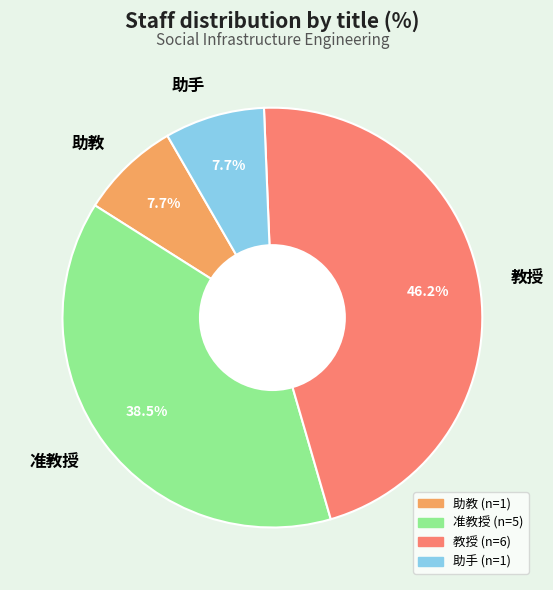

To the nearest percent, what percentage of the pie is 助教?

8%